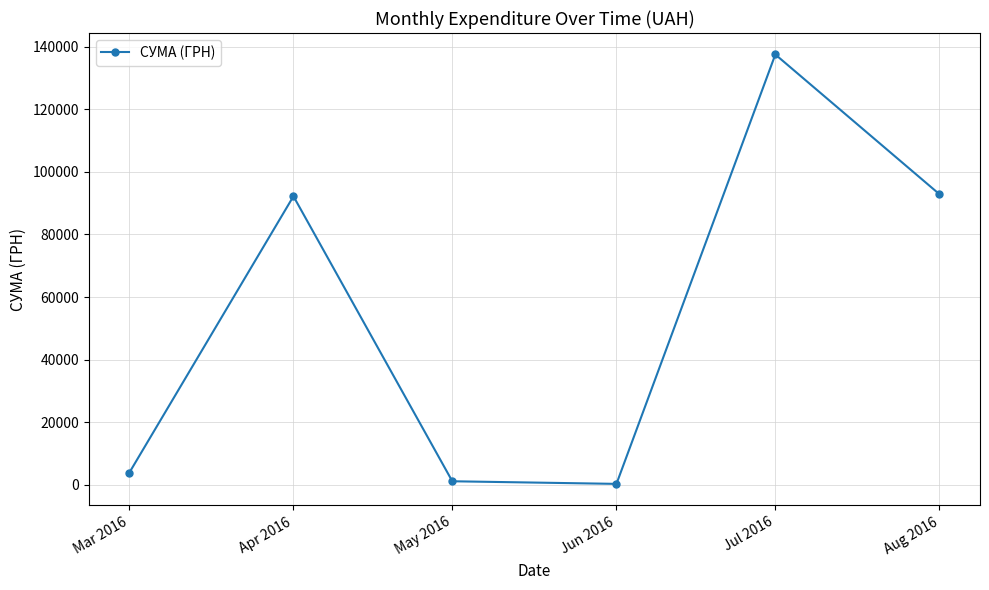

The value at Apr 2016 is 92212.2. True or false?

True